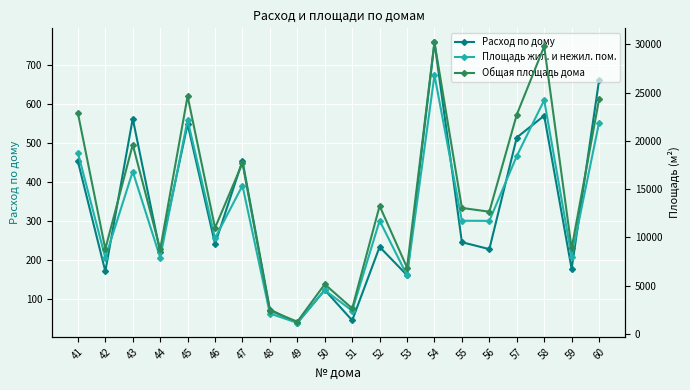

True or false: Расход по дому and Площадь жил. и нежил. пом. cross at least once.

False